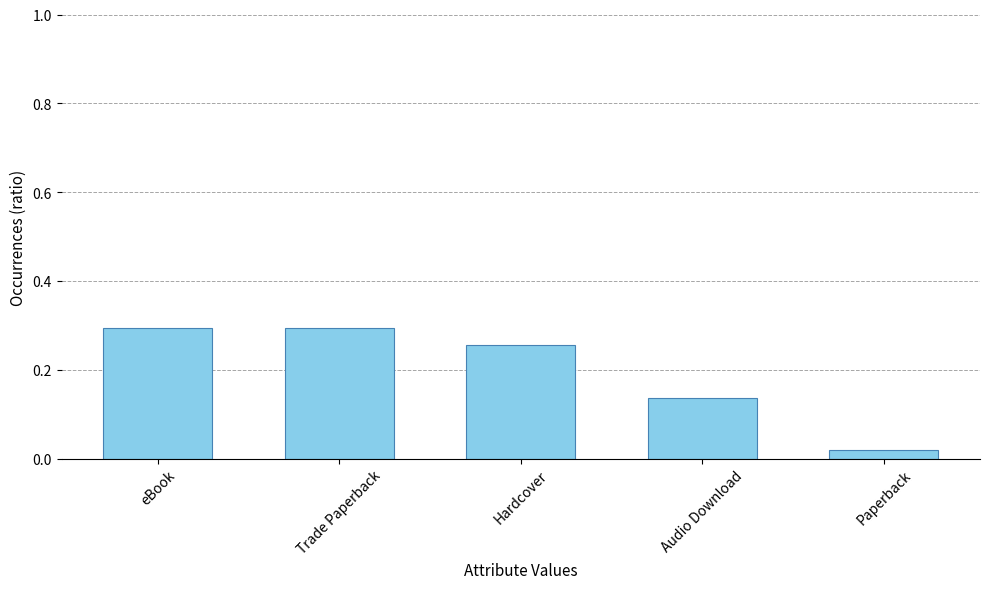

Is it true that the value at Audio Download is 0.2?

False